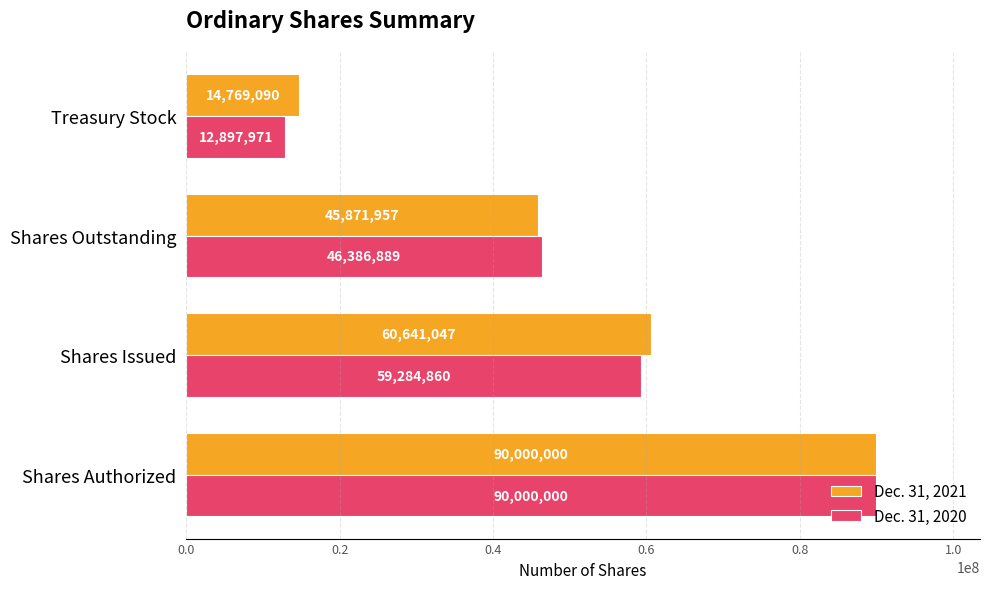

What is the average value of the Dec. 31, 2020 series?

52142430